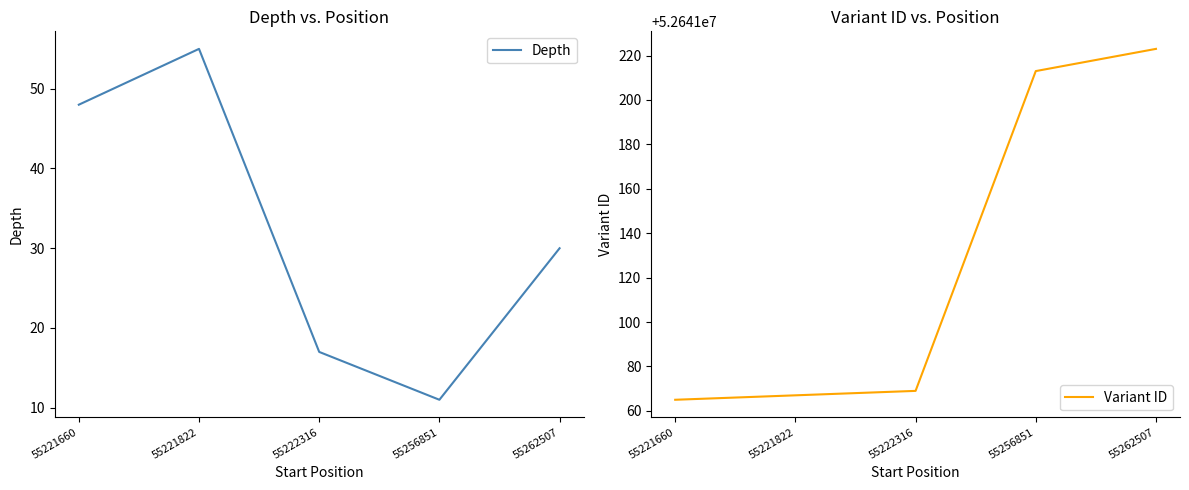

Is it true that Depth equals 30 at 55222316?

False